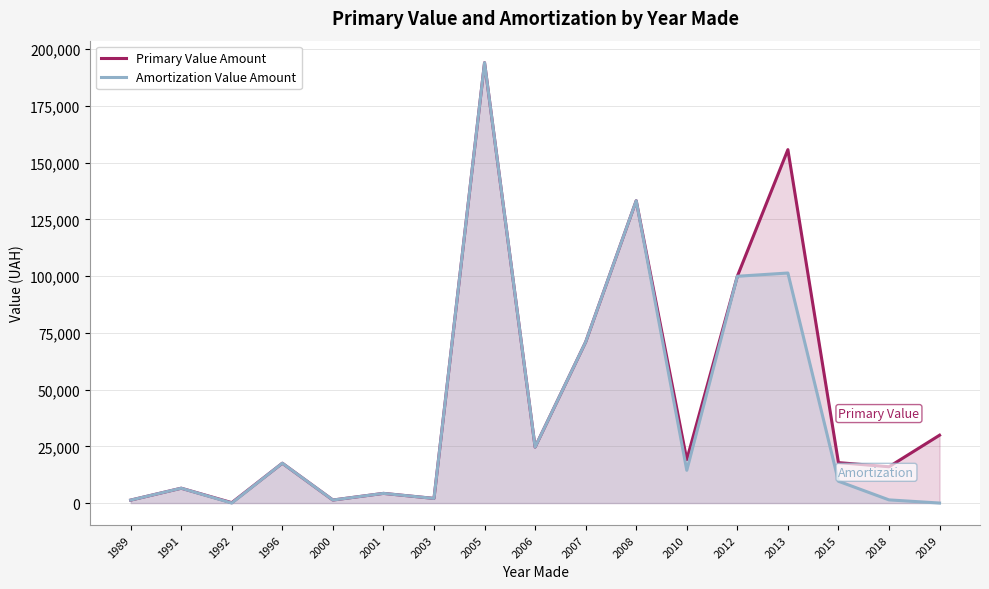

How many lines are shown in the chart?

2